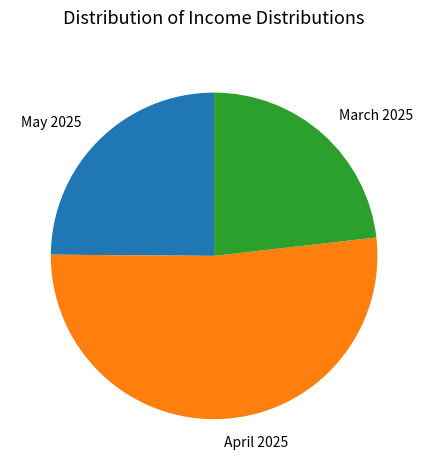

Between May 2025 and March 2025, which is larger?

May 2025